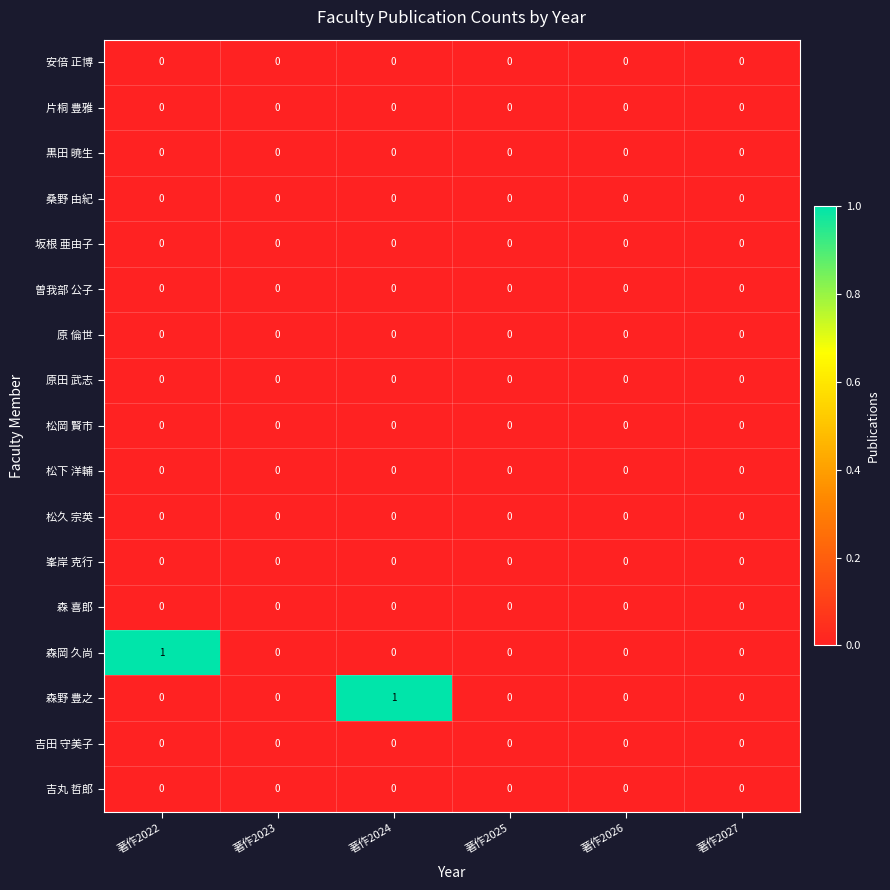

Which series changed the most between 著作2024 and 著作2025?

森野 豊之